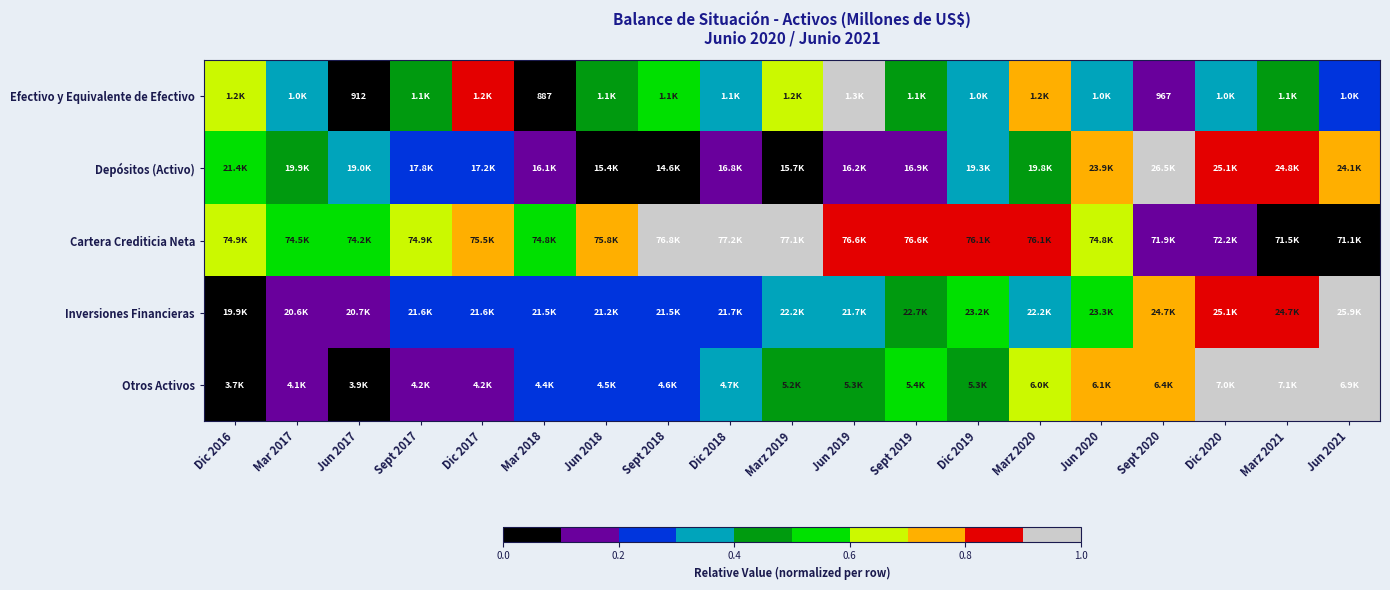

List the labels in order of Efectivo y Equivalente de Efectivo value, smallest first.

Mar 2018, Jun 2017, Sept 2020, Jun 2021, Mar 2017, Dic 2019, Dic 2020, Jun 2020, Dic 2018, Sept 2019, Marz 2021, Sept 2017, Jun 2018, Sept 2018, Marz 2019, Dic 2016, Marz 2020, Dic 2017, Jun 2019